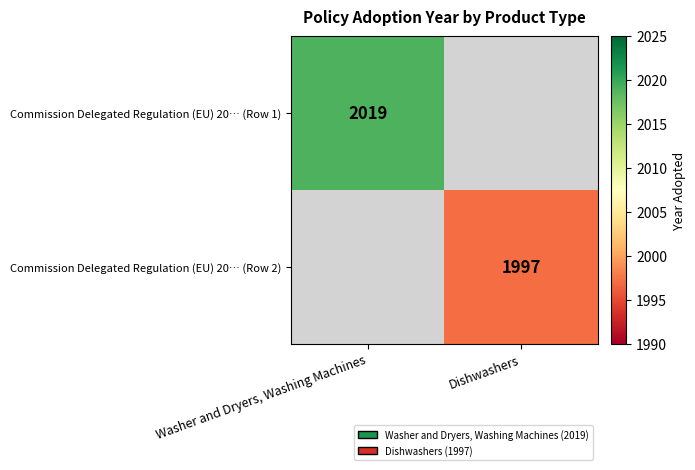

The value of Commission Delegated Regulation (EU) 20… (Row 1) at Washer and Dryers, Washing Machines is 3583. True or false?

False